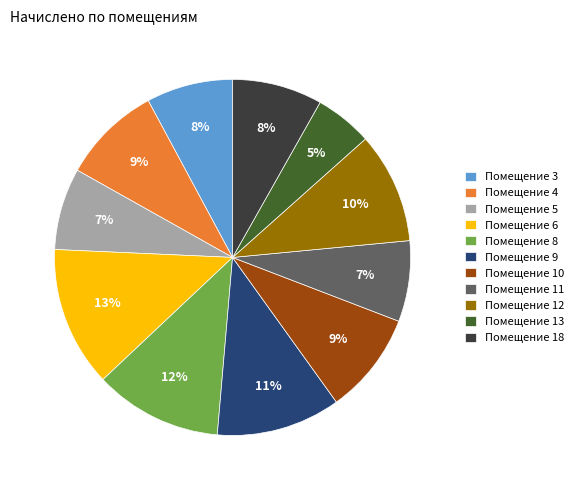

True or false: Помещение 5 accounts for 7% of the total.

True